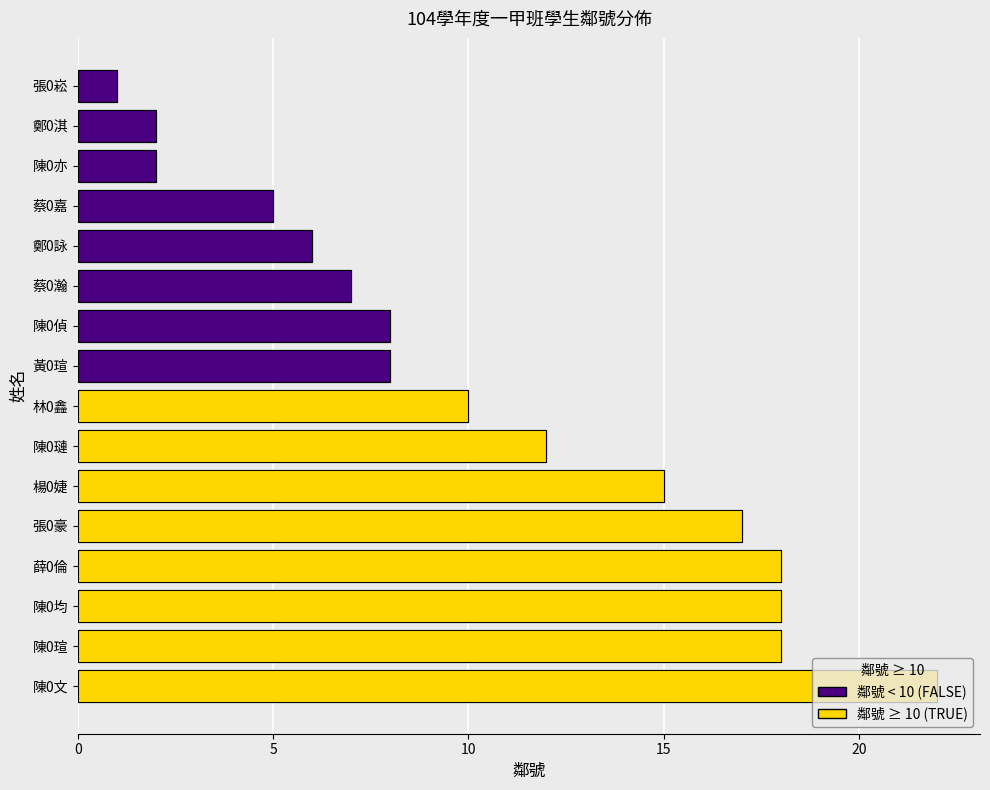

What is the change in value from 張0豪 to 蔡0嘉?

-12